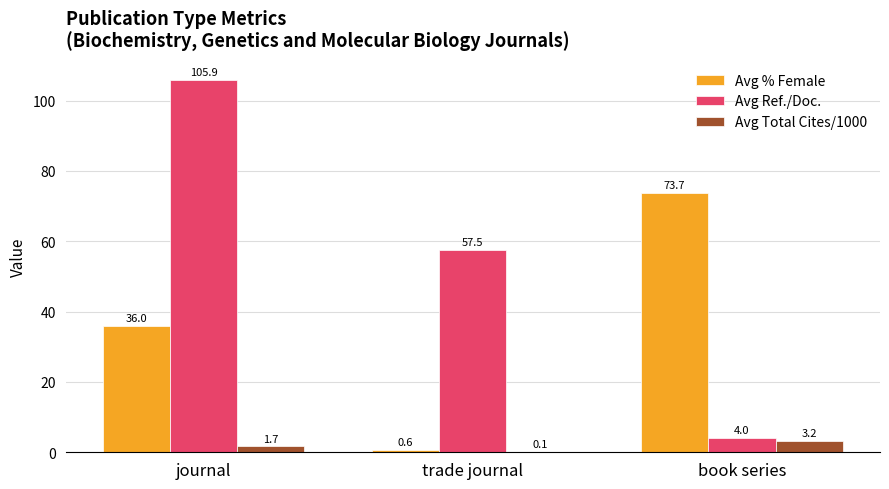

What is the highest value of the Avg Ref./Doc. series?

105.9